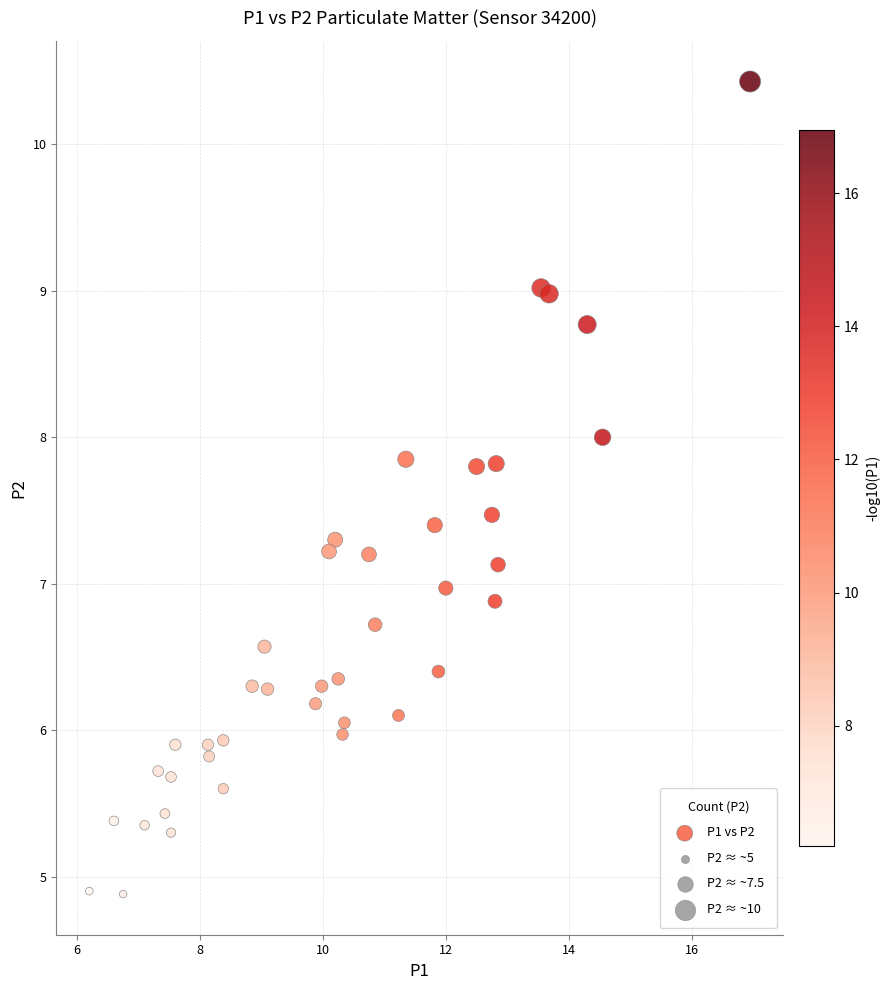

What is the range of X values (max minus min)?

10.8